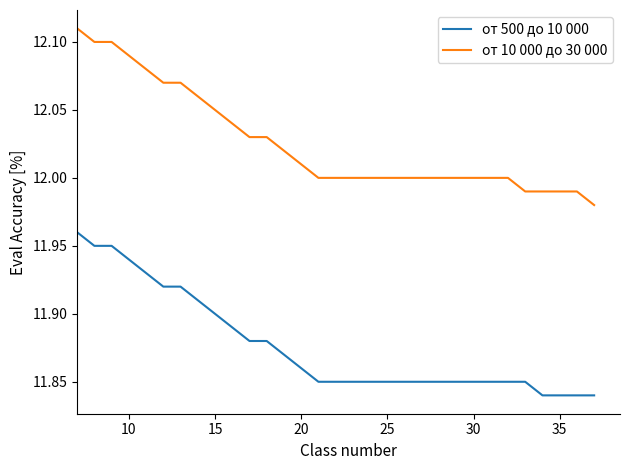

What is the difference between the maximum and second lowest values in the от 10 000 до 30 000 series?

0.1